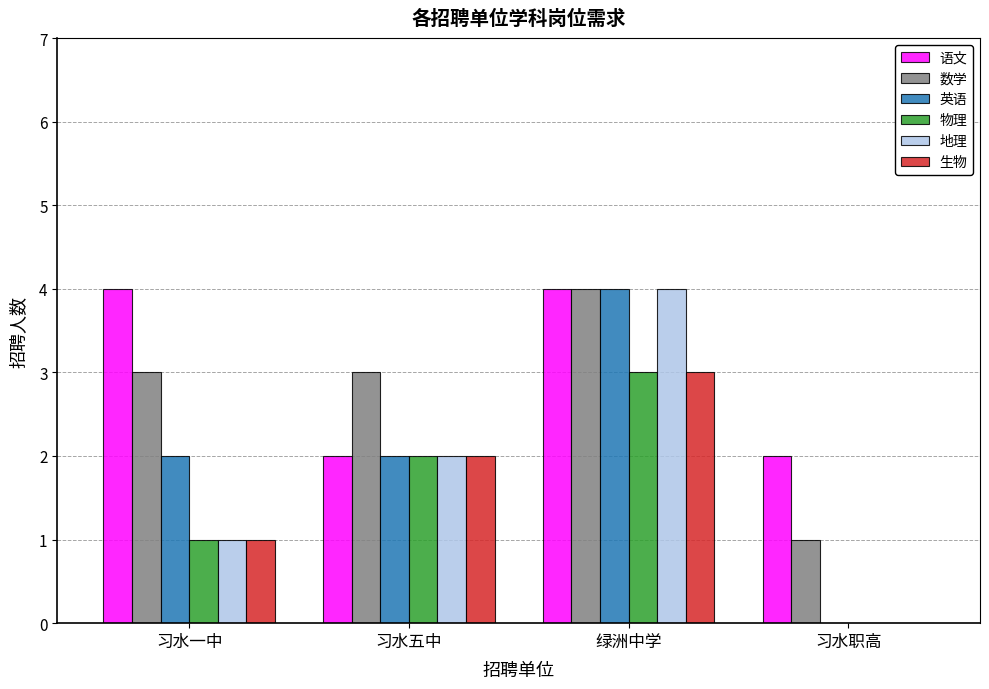

How many data points does each series have?

4